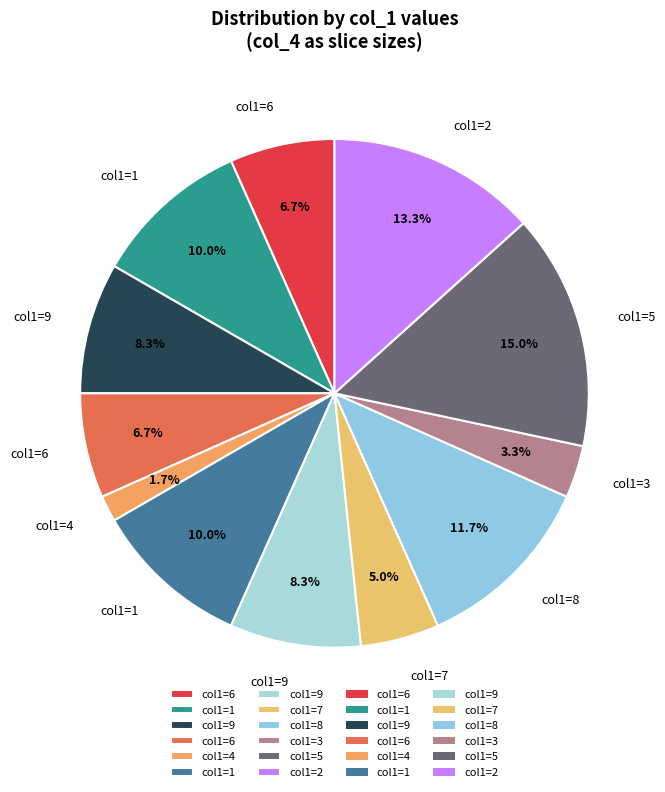

How many slices are in this pie chart?

12